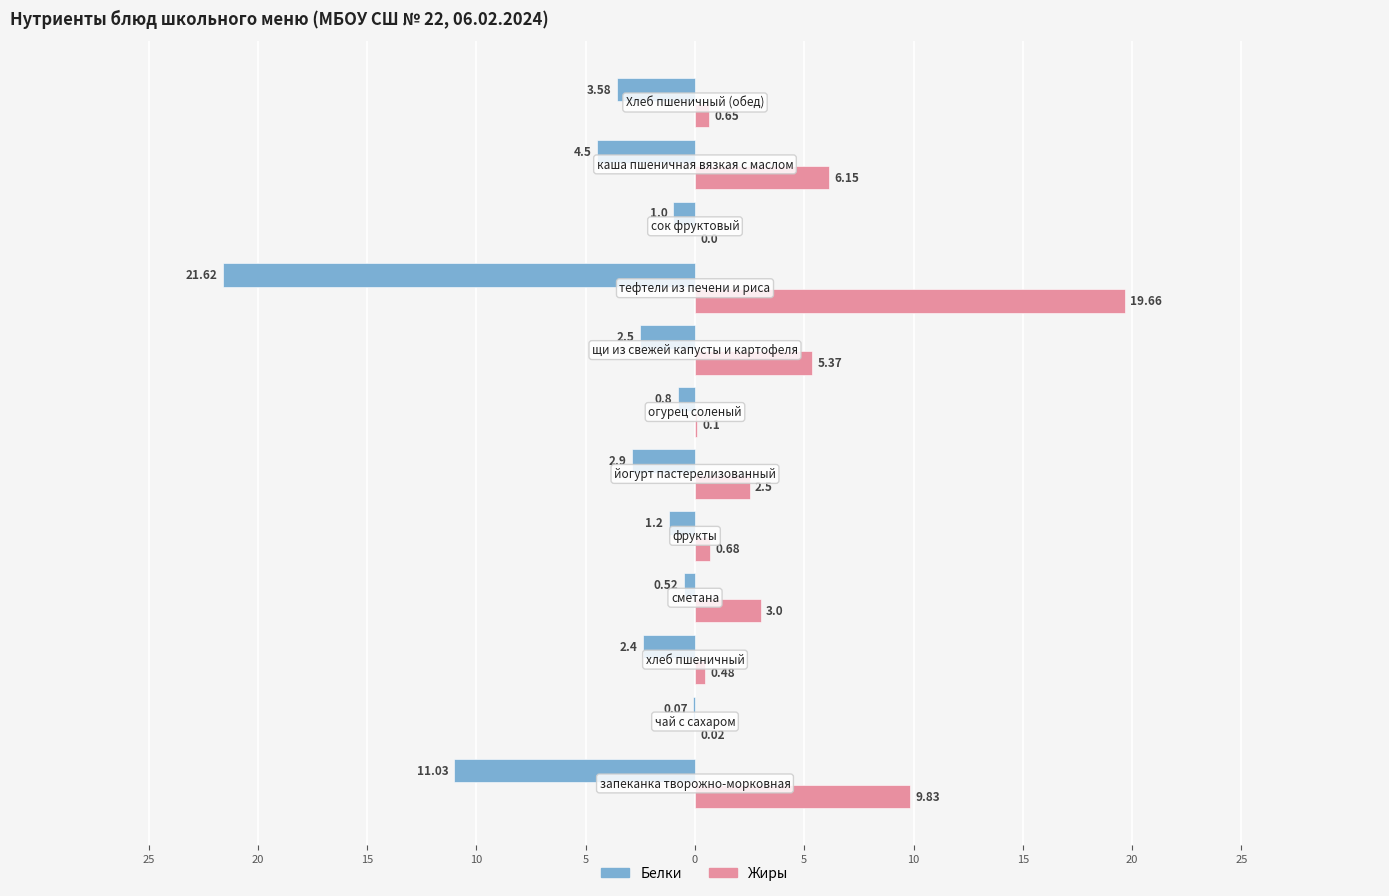

Reading right to left, what are all the values shown in this chart?

Белки: -3.6	-4.5	-1.0	-21.6	-2.5	-0.8	-2.9	-1.2	-0.5	-2.4	-0.1	-11.0
Жиры: 0.7	6.2	0.0	19.7	5.4	0.1	2.5	0.7	3.0	0.5	0.0	9.8